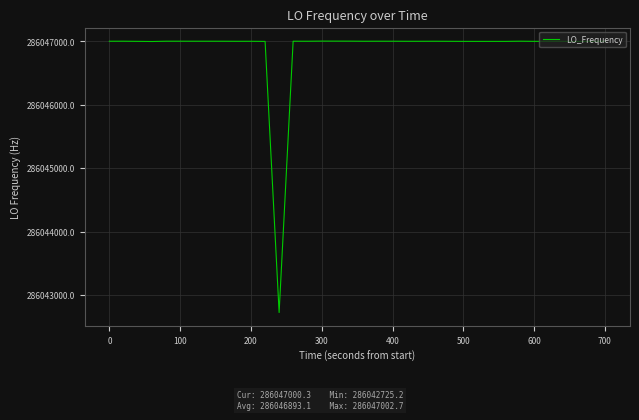

What is the maximum value shown in the chart?

286047002.7